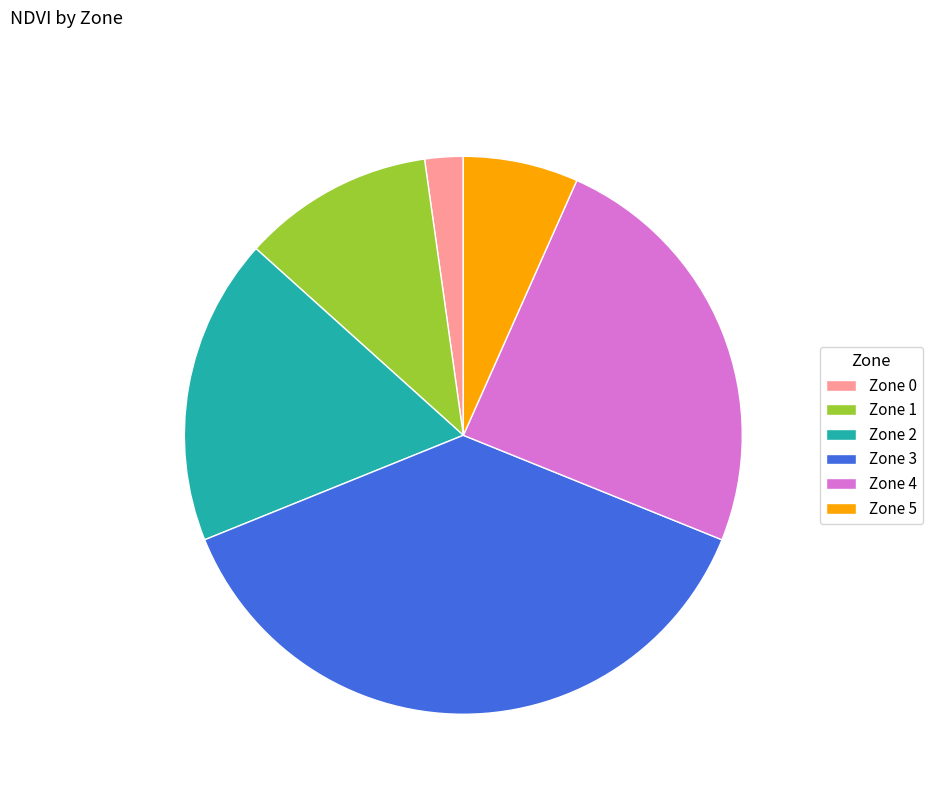

Is it true that Zone 4 is 5% of the pie?

False